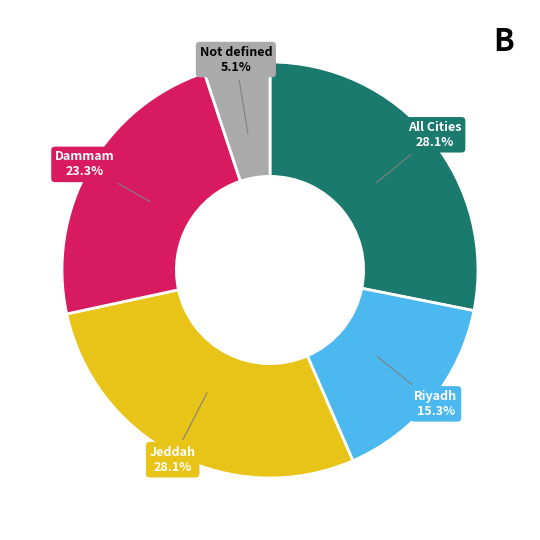

Is there a majority slice in this chart?

No